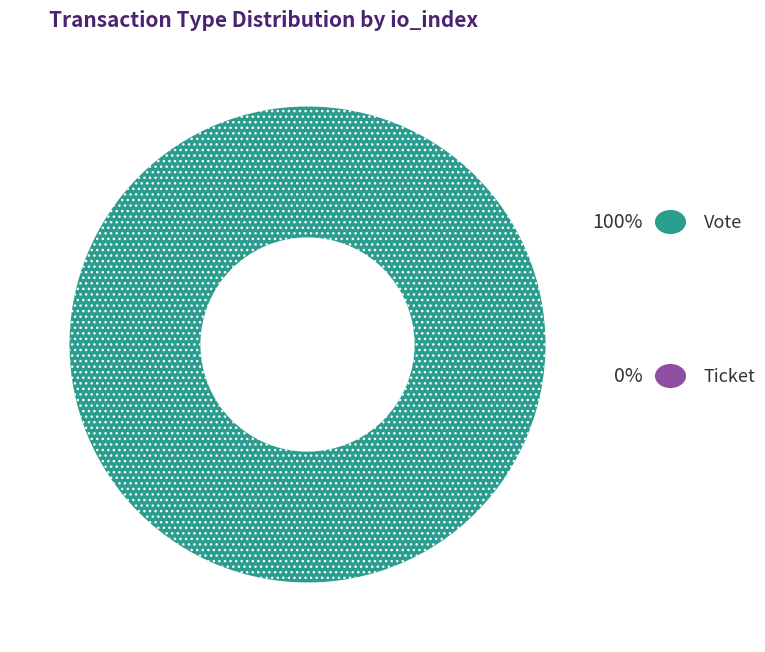

Is there any slice that represents more than half of the pie?

Yes